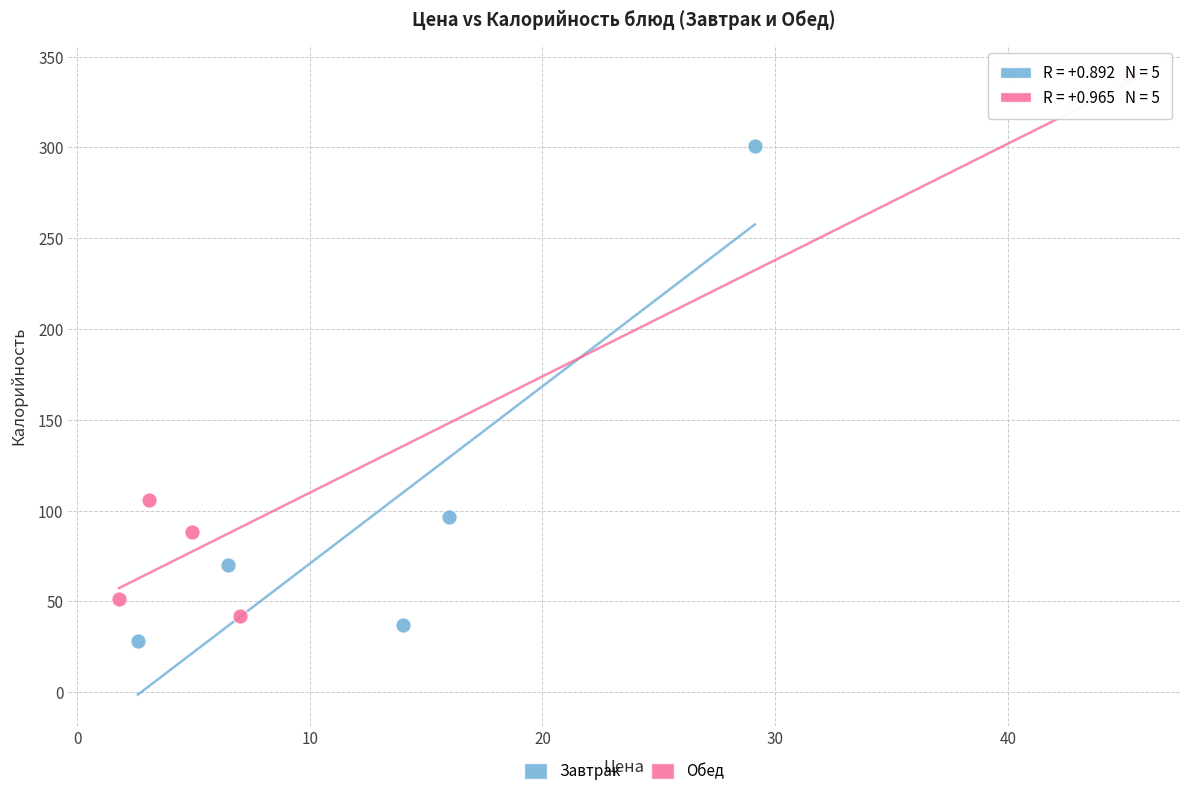

Which series reaches the maximum Y coordinate?

Обед